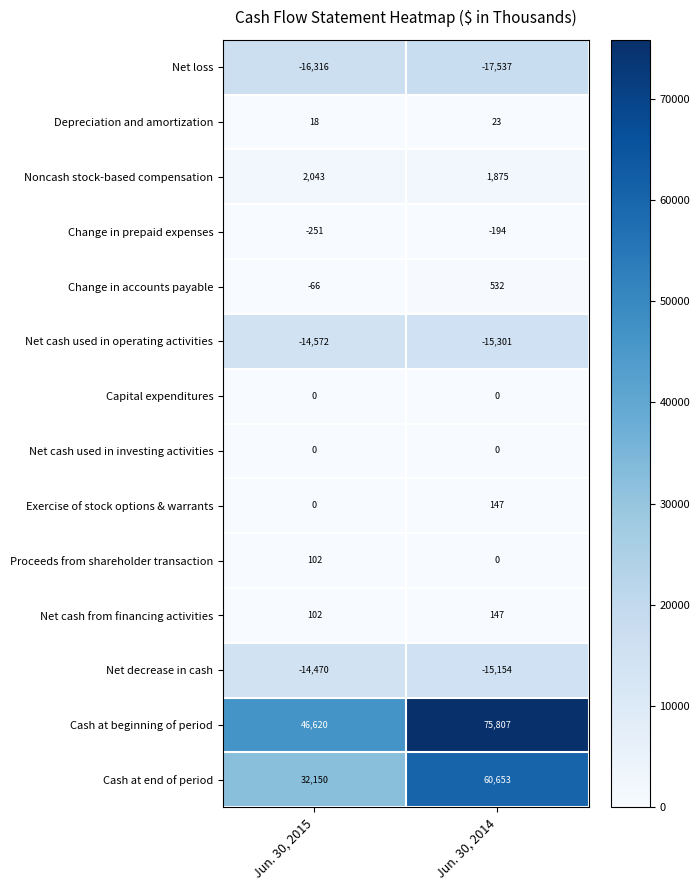

Which series has the largest total across all categories?

Cash at beginning of period